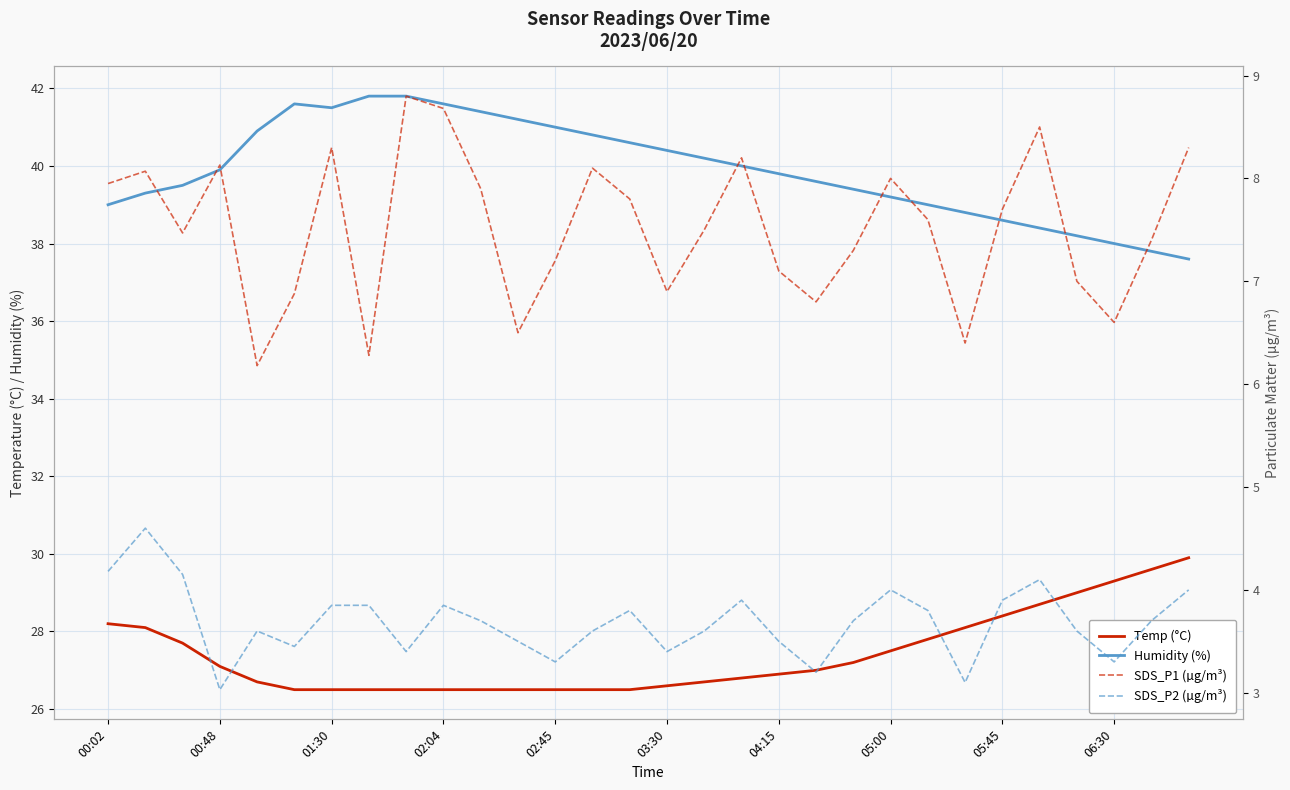

The Humidity (%) series shows 22.8 at 20. True or false?

False